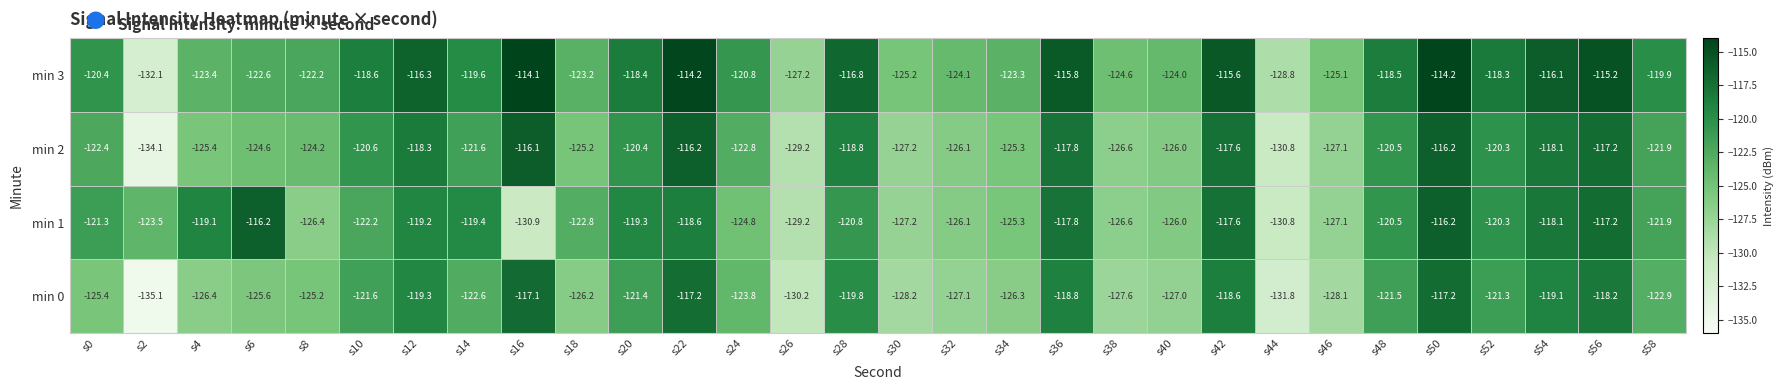

What is the sum of all min 0 values?

-3710.6